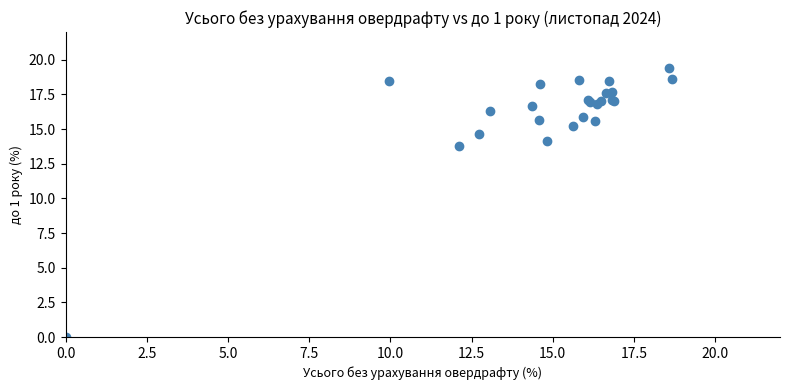

What Y value in the scatter plot is closest to 9?

13.8